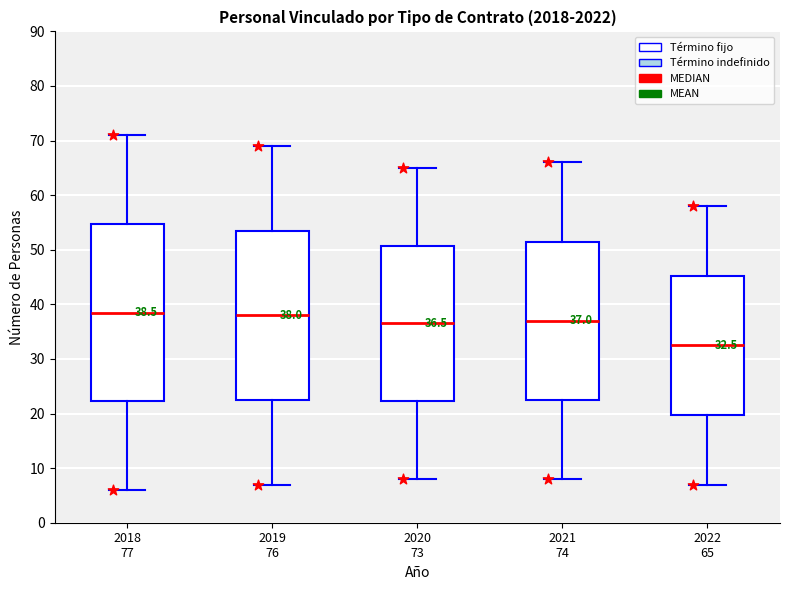

Comparing the boxes themselves (not the whiskers), which one is the tallest?

2018 77